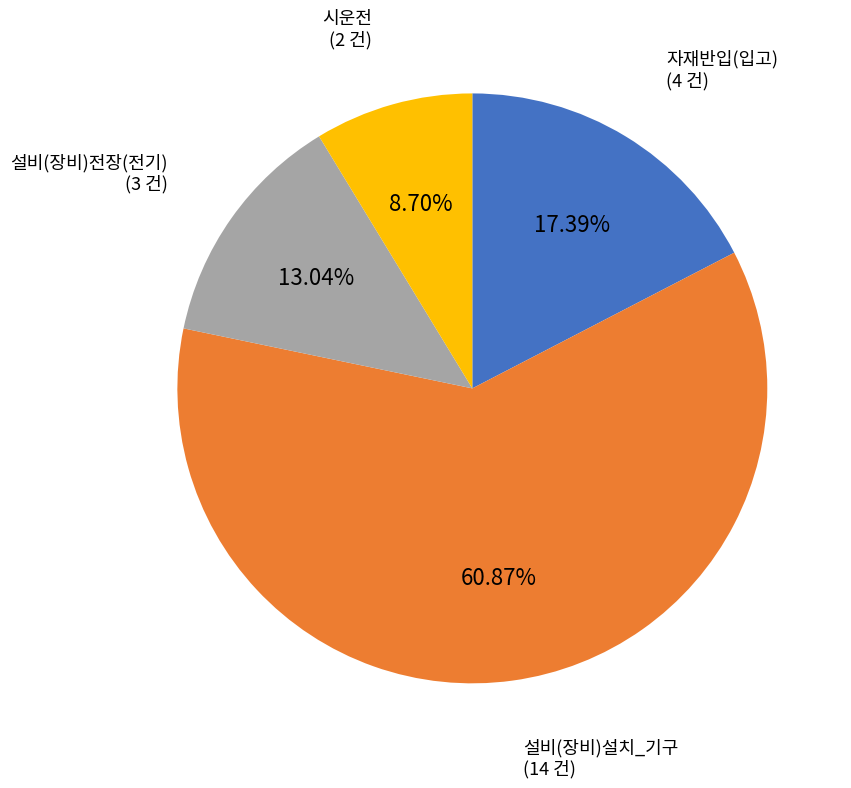

What percentage is the 시운전 slice, to the nearest percent?

9%